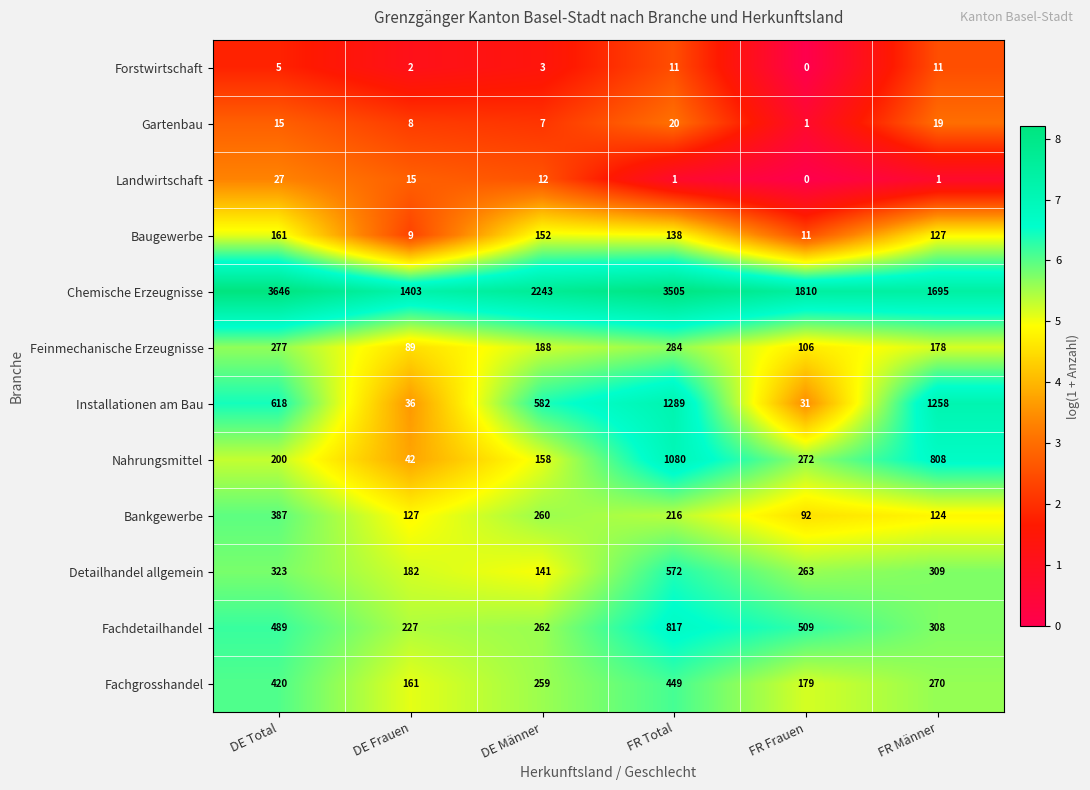

How many categories are shown in the chart?

6